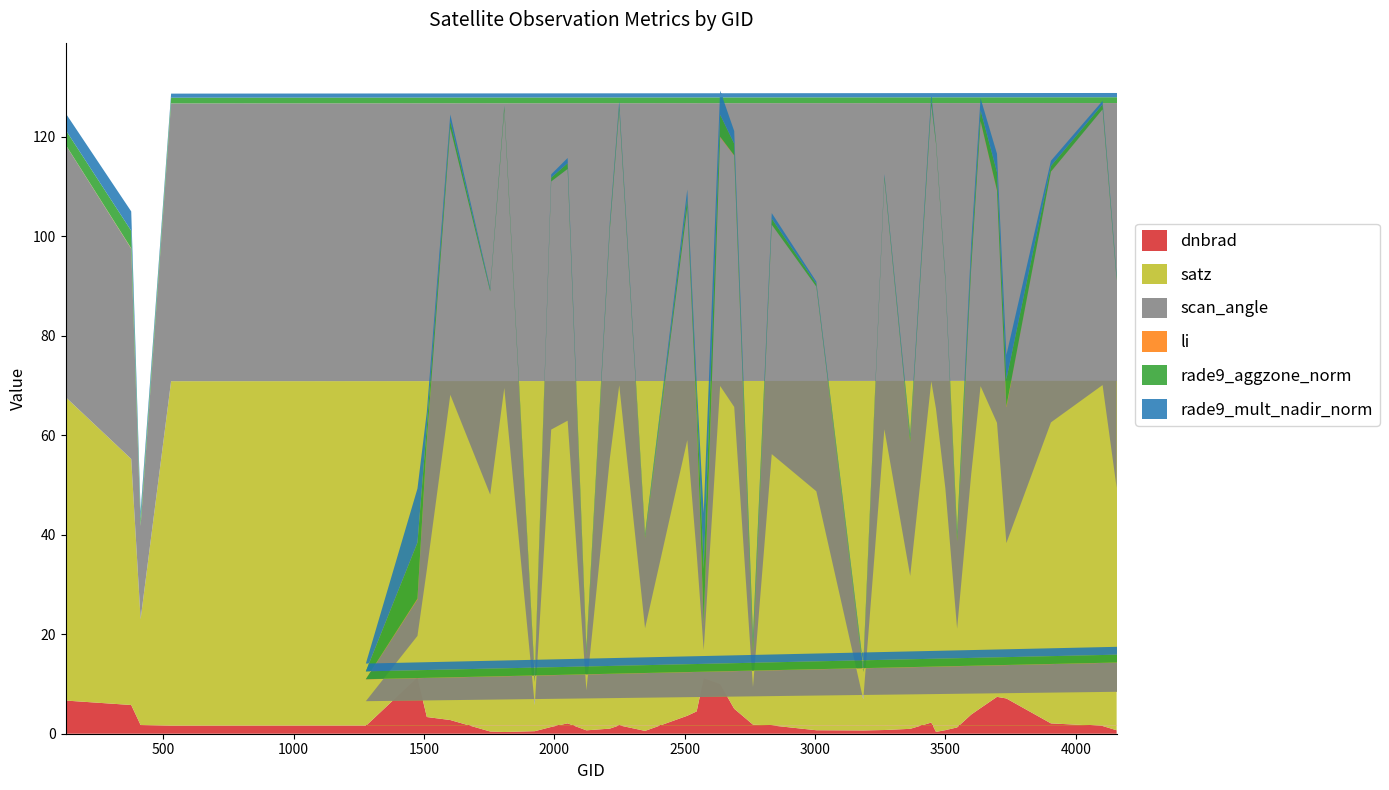

Reading left to right, what are all the values shown in this chart?

dnbrad: 125=6.7	377=5.8	413=1.7	530=1.6	102501=3.7	1277=1.6	1475=11.3	1511=3.4	1601=2.8	1754=0.4	1808=0.3	1925=0.5	1988=1.4	2051=2.1	2123=0.7	2213=1.0	2249=1.7	2348=0.6	2510=3.6	2546=4.5	2573=11.2	2636=10.0	2690=5.0	2762=1.8	2834=1.7	3005=0.7	3185=0.7	3266=0.7	3365=1.0	3446=2.2	3464=0.4	3500=0.7	3545=1.3	3599=3.9	3635=5.2	3698=7.4	3734=7.1	3905=2.1	4103=1.6	4157=0.7
satz: 125=61.0	377=49.5	413=21.3	530=69.2	102501=69.2	1277=5.0	1475=8.3	1511=29.6	1601=65.4	1754=47.6	1808=69.1	1925=5.2	1988=59.8	2051=60.8	2123=8.0	2213=54.3	2249=68.3	2348=20.6	2510=55.4	2546=31.7	2573=5.7	2636=59.9	2690=60.7	2762=7.6	2834=54.5	3005=48.0	3185=6.2	3266=60.4	3365=30.7	3446=68.6	3464=64.9	3500=48.6	3545=19.8	3599=48.3	3635=64.7	3698=55.1	3734=31.2	3905=60.5	4103=68.5	4157=48.7
scan_angle: 125=50.7	377=42.3	413=18.7	530=55.8	102501=55.8	1277=4.4	1475=7.4	1511=25.9	1601=53.6	1754=40.8	1808=55.8	1925=4.6	1988=49.9	2051=50.6	2123=7.1	2213=46.0	2249=55.3	2348=18.2	2510=46.8	2546=27.7	2573=5.0	2636=50.0	2690=50.5	2762=6.7	2834=46.1	3005=41.1	3185=5.5	3266=50.3	3365=26.9	3446=55.5	3464=53.3	3500=41.6	3545=17.5	3599=41.3	3635=53.1	3698=46.5	3734=27.3	3905=50.4	4103=55.4	4157=41.7
li: 125=0.0	377=0.1	413=0.0	530=0.0	102501=0.0	1277=0.0	1475=0.1	1511=0.1	1601=0.0	1754=0.0	1808=0.0	1925=0.0	1988=0.0	2051=0.0	2123=0.0	2213=0.0	2249=0.0	2348=0.0	2510=0.0	2546=0.1	2573=0.2	2636=0.1	2690=0.1	2762=0.0	2834=0.0	3005=0.0	3185=0.0	3266=0.0	3365=0.0	3446=0.0	3464=0.0	3500=0.0	3545=0.0	3599=0.1	3635=0.2	3698=0.2	3734=0.2	3905=0.0	4103=0.0	4157=0.0
rade9_aggzone_norm: 125=3.0	377=3.5	413=1.5	530=1.1	102501=1.7	1277=1.6	1475=11.3	1511=2.9	1601=1.4	1754=0.4	1808=0.8	1925=0.5	1988=0.8	2051=1.2	2123=0.6	2213=0.9	2249=1.0	2348=0.4	2510=1.8	2546=3.4	2573=11.2	2636=4.4	2690=2.4	2762=1.8	2834=1.2	3005=0.6	3185=0.7	3266=0.6	3365=0.9	3446=1.2	3464=0.6	3500=0.6	3545=1.0	3599=2.4	3635=2.2	3698=3.6	3734=5.5	3905=1.1	4103=1.0	4157=0.6
rade9_mult_nadir_norm: 125=3.4	377=3.9	413=1.5	530=0.8	102501=1.9	1277=1.6	1475=10.9	1511=2.9	1601=1.3	1754=0.3	1808=0.2	1925=0.5	1988=0.7	2051=1.1	2123=0.7	2213=0.7	2249=0.8	2348=0.5	2510=1.8	2546=3.1	2573=11.2	2636=4.8	2690=2.5	2762=1.8	2834=1.1	3005=0.5	3185=0.7	3266=0.4	3365=0.8	3446=1.0	3464=0.2	3500=0.5	3545=1.1	3599=2.6	3635=2.4	3698=3.7	3734=4.9	3905=1.0	4103=0.7	4157=0.5